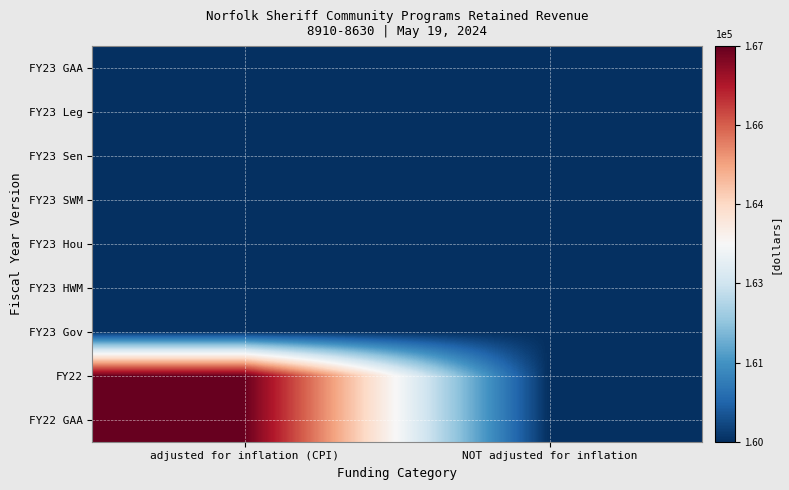

What is the greatest value displayed?

166922